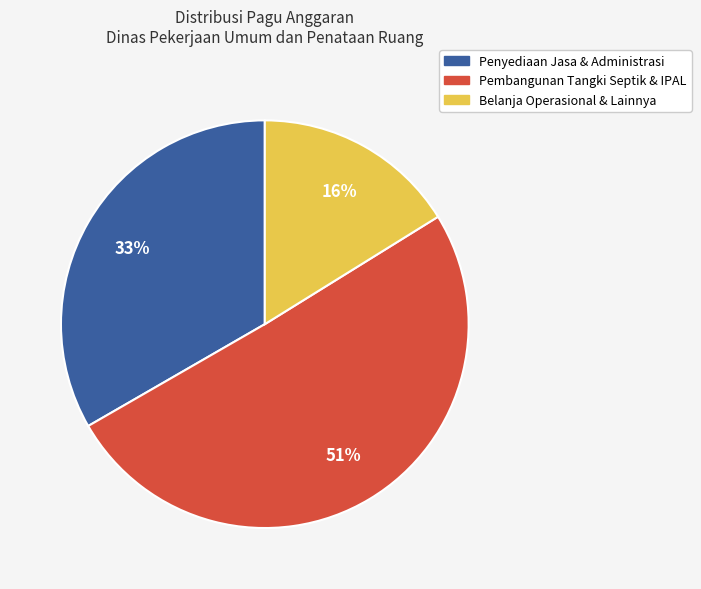

Is there any slice that represents more than half of the pie?

Yes